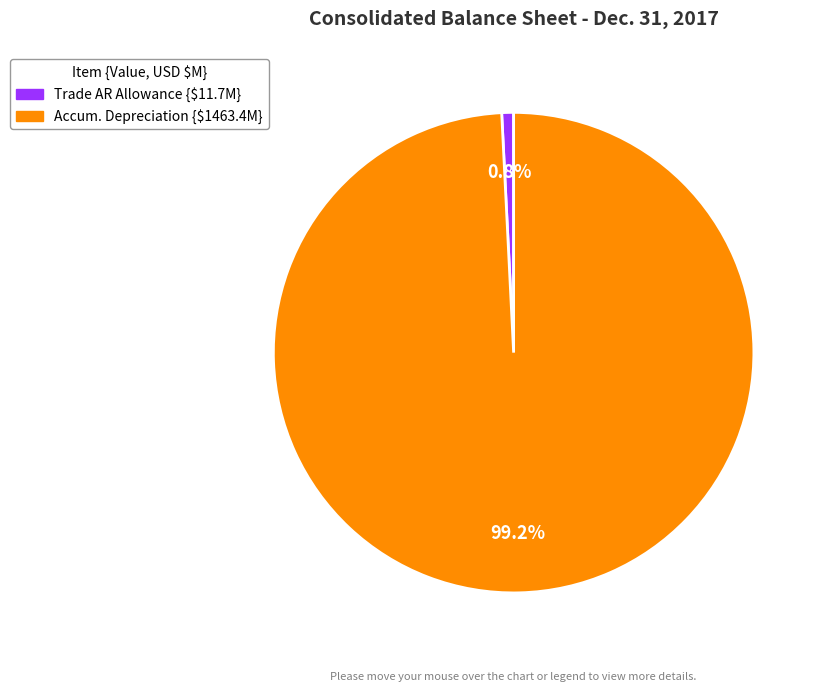

Is there a majority slice in this chart?

Yes